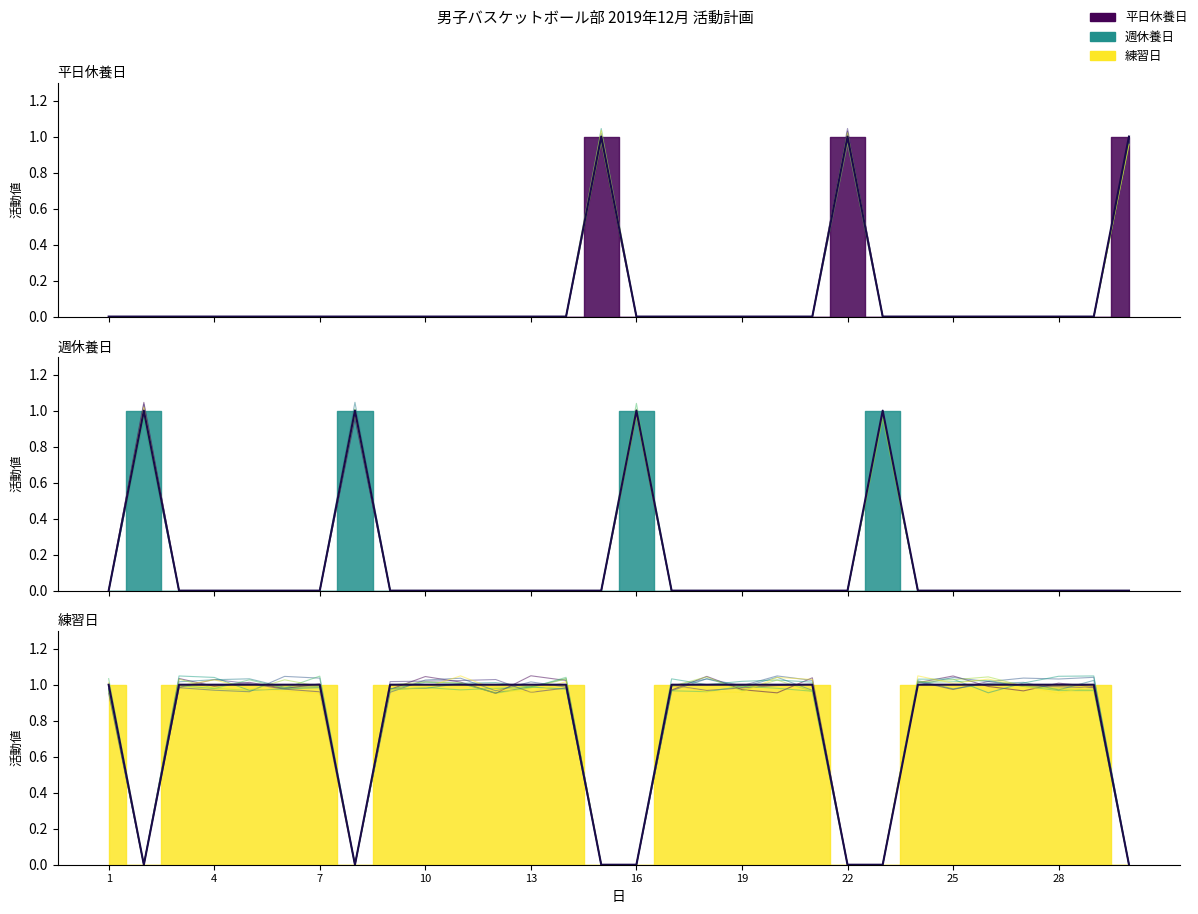

List the labels in order of 平日休養日 value, largest first.

15, 22, 30, 1, 2, 3, 4, 5, 6, 7, 8, 9, 10, 11, 12, 13, 14, 16, 17, 18, 19, 20, 21, 23, 24, 25, 26, 27, 28, 29